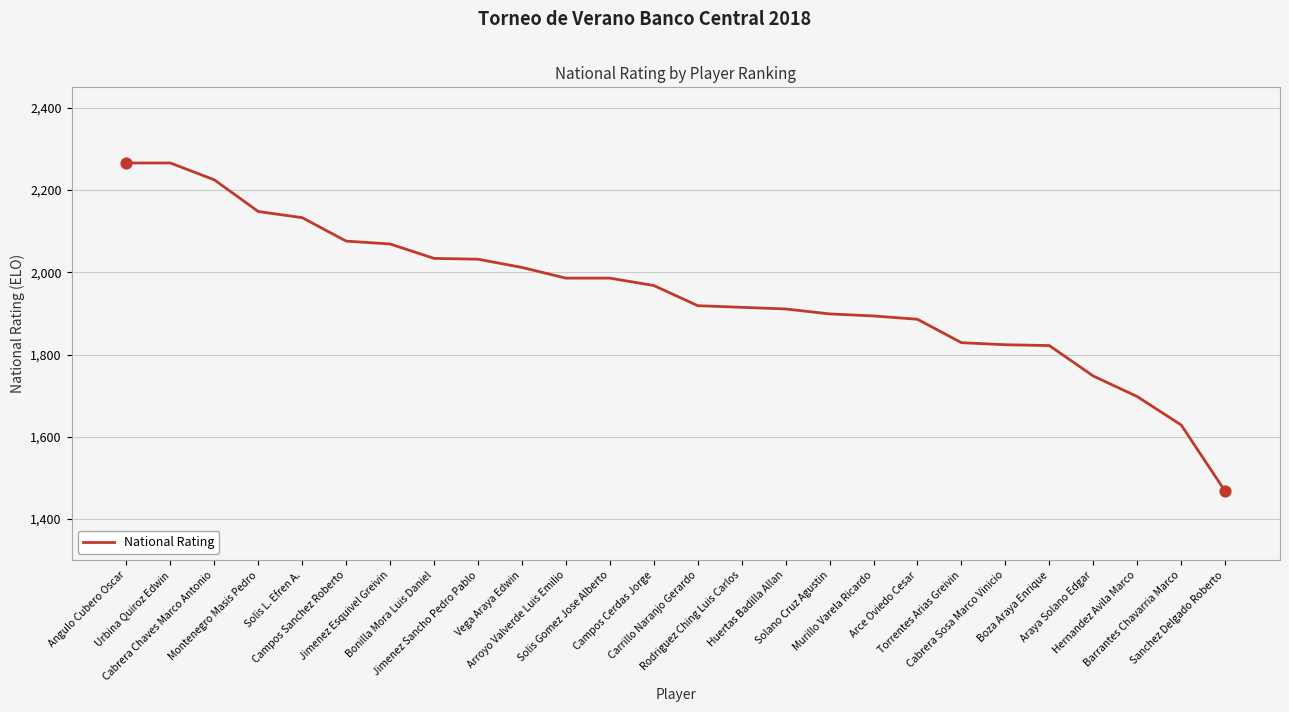

Which has a higher value, Rodriguez Ching Luis Carlos or Jimenez Esquivel Greivin?

Jimenez Esquivel Greivin